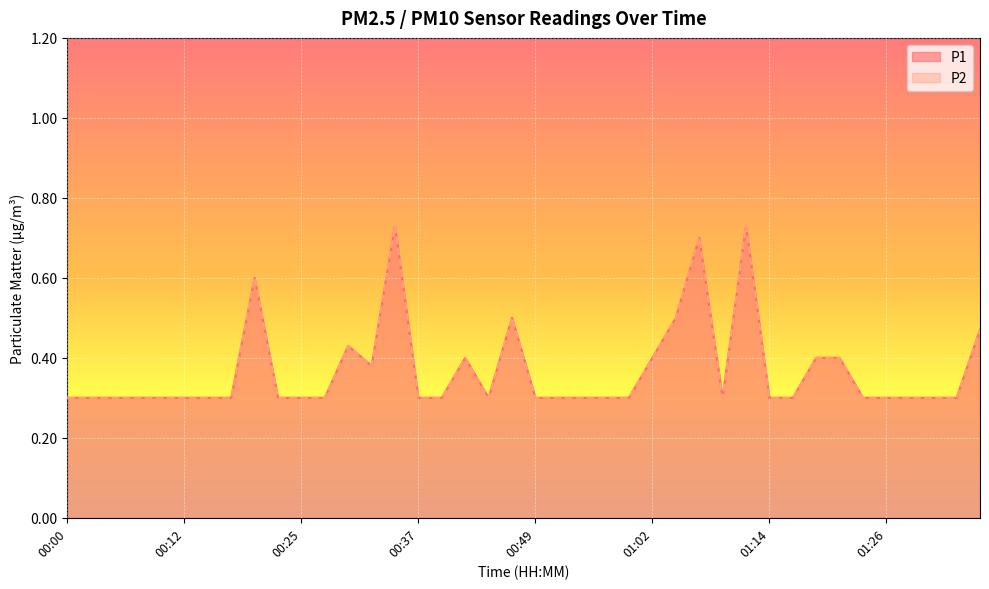

True or false: P2 and P1 intersect in this chart.

False